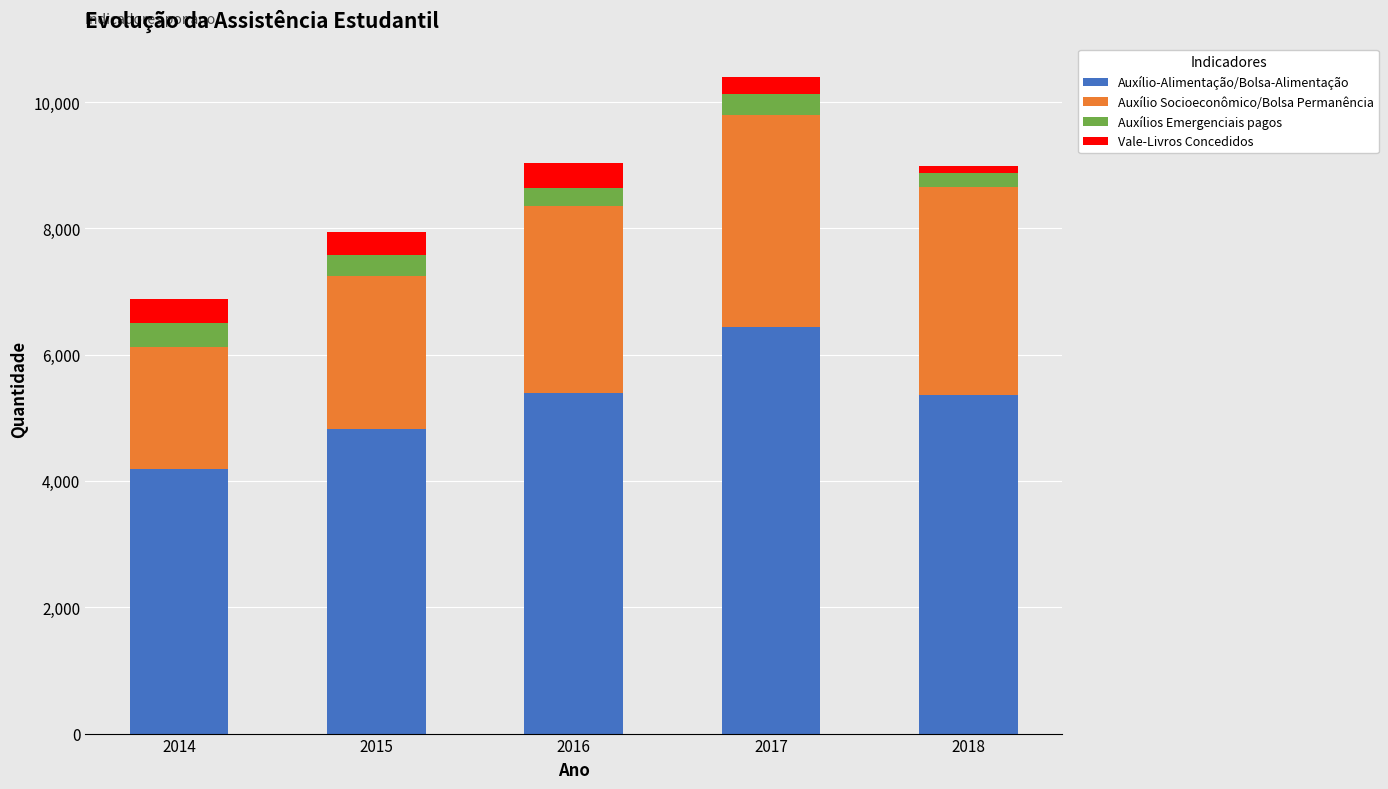

What is the difference between the maximum and second lowest values in the Auxílio-Alimentação/Bolsa-Alimentação series?

1623